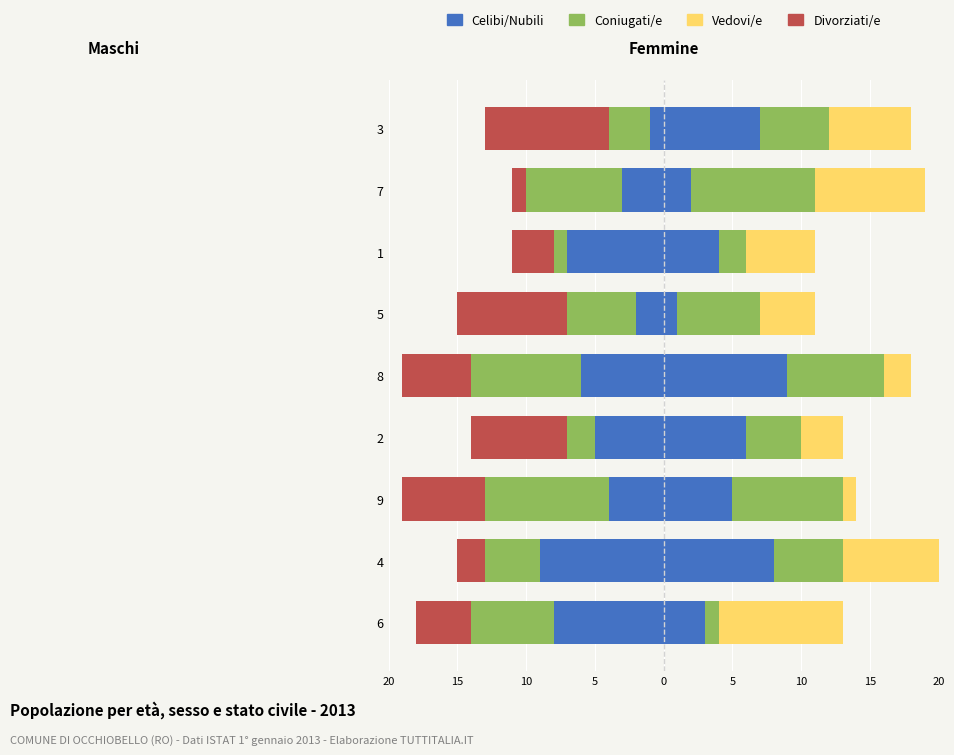

How many series are shown in this chart?

4